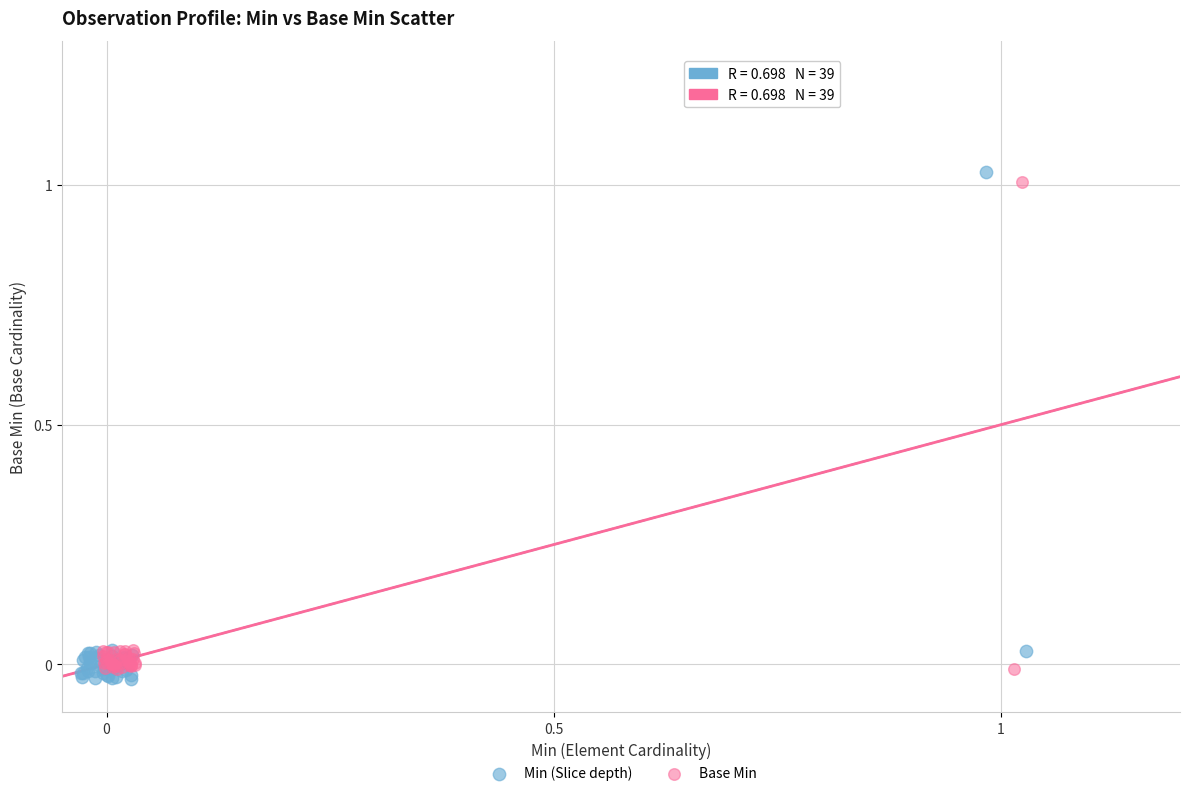

Which series reaches the minimum Y coordinate?

Min (Slice depth)